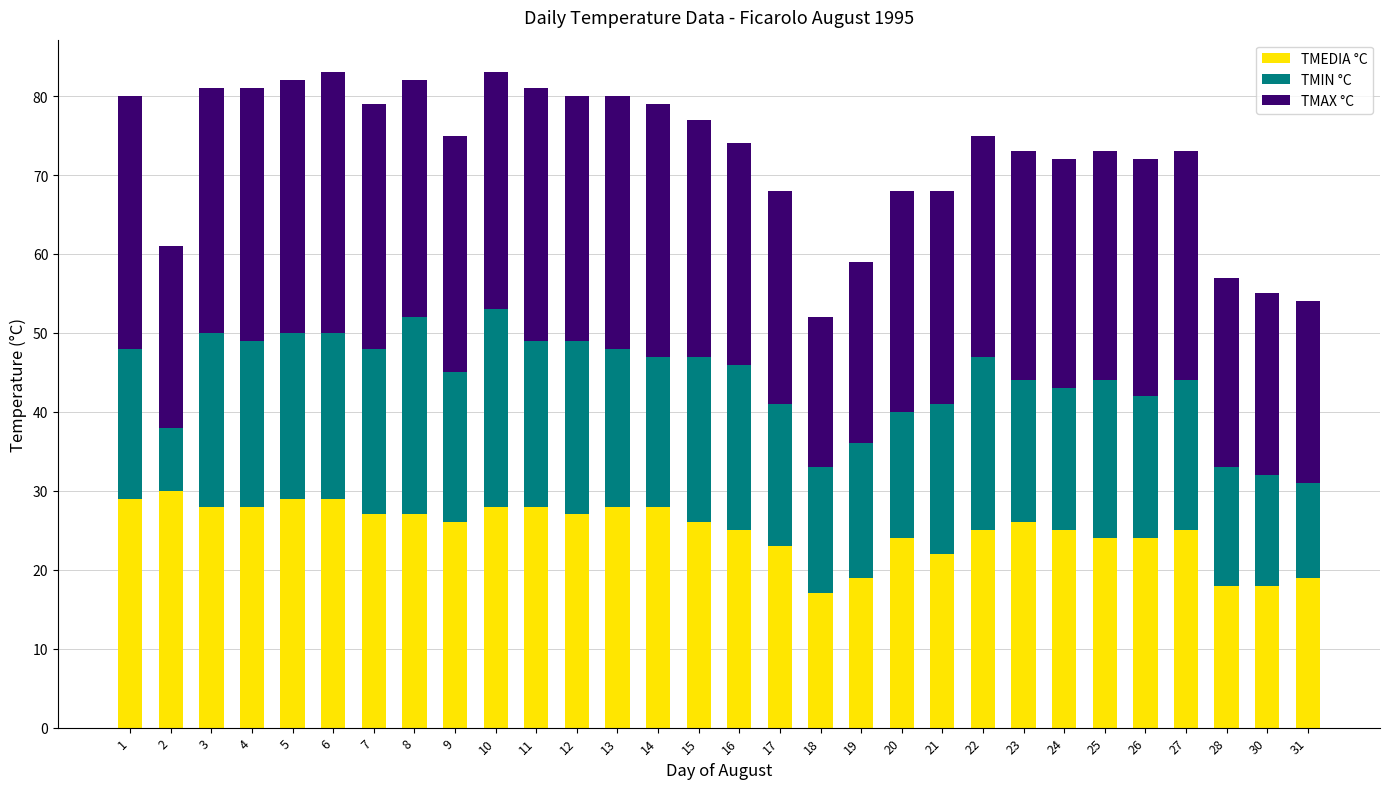

Are the bars grouped side by side (vs. stacked)?

No